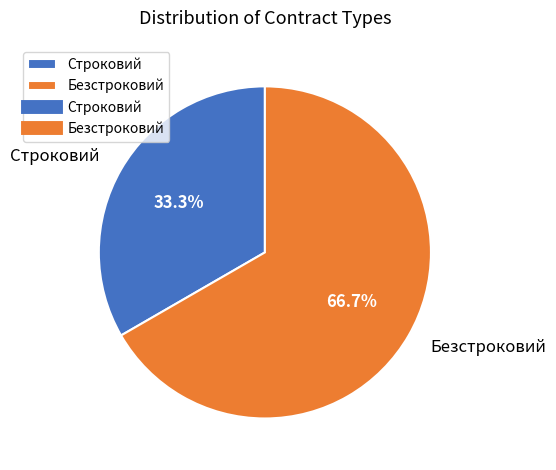

Is there any slice that represents more than half of the pie?

Yes